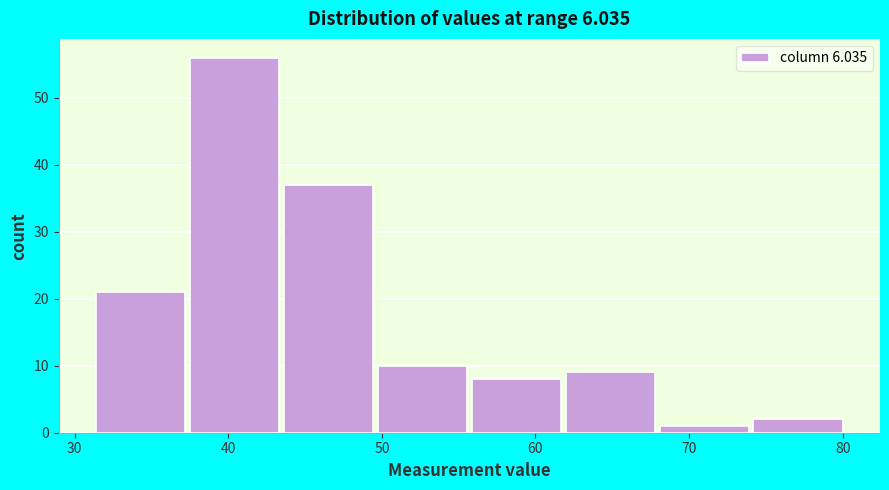

Reading left to right, list every bar in this chart as the range it spans on the x-axis followed by its height. Neither the bar edges nor the heights are printed on the chart, so give them approximately, as read against the axes.

31 to 38: 21
38 to 44: 56
44 to 50: 37
50 to 56: 10
56 to 62: 8
62 to 68: 9
68 to 74: 1
74 to 80: 2